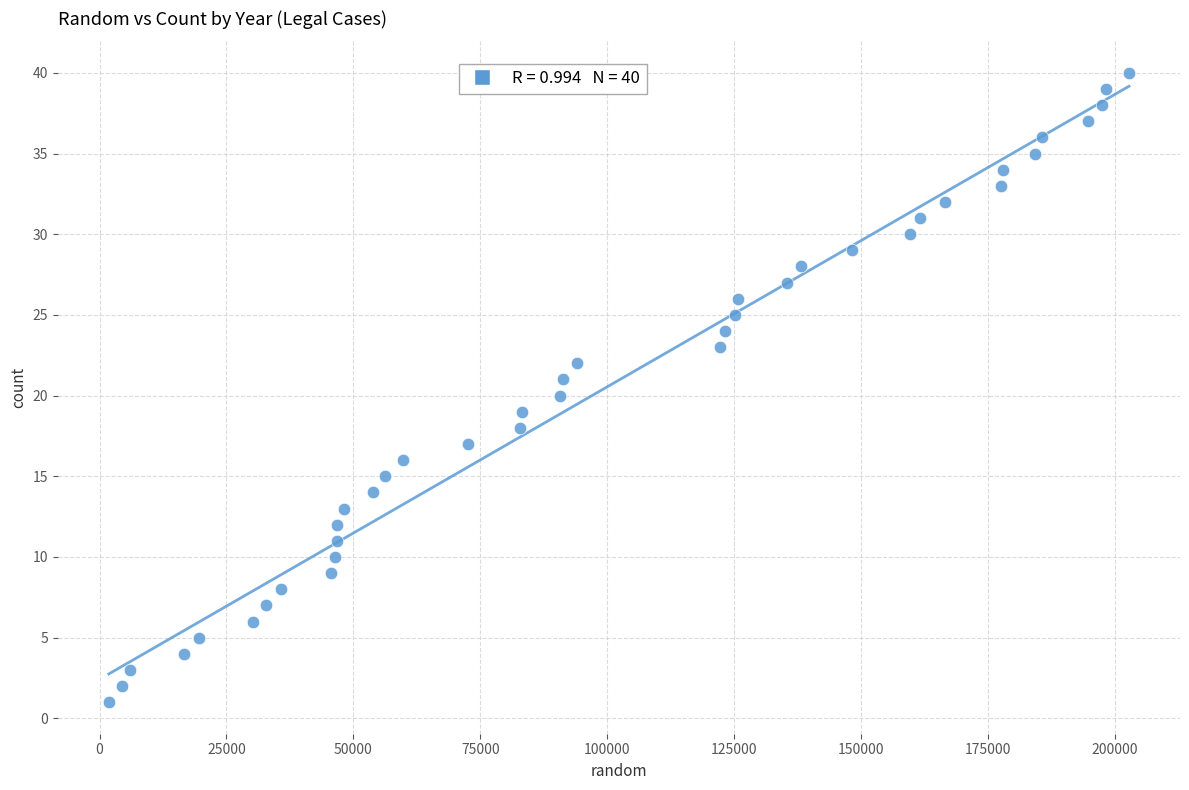

What is the range of Y values (max minus min)?

39